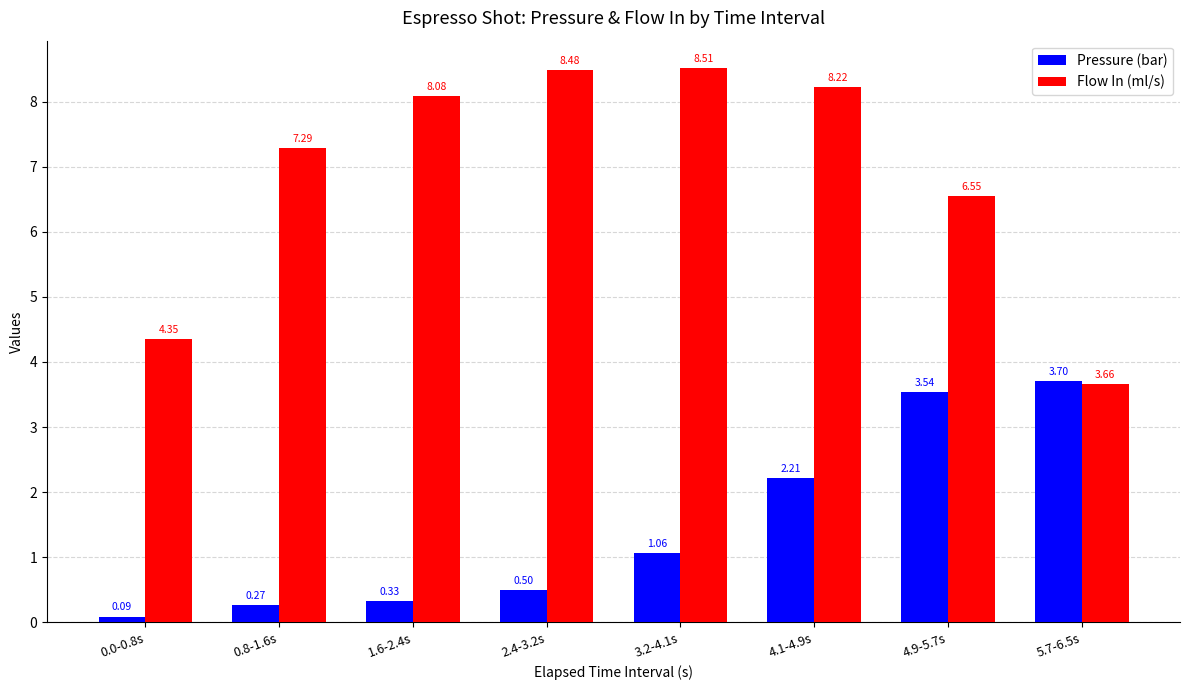

Rank the series by their maximum value, from lowest to highest.

Pressure (bar), Flow In (ml/s)